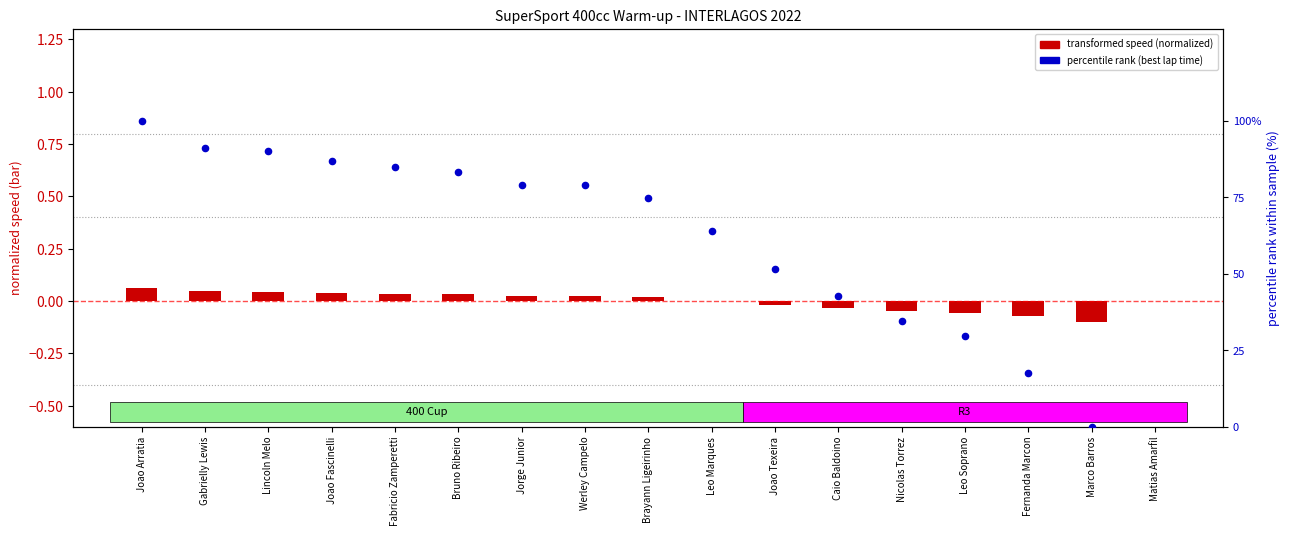

Which series has the widest spread of Y values?

percentile rank (best lap time)